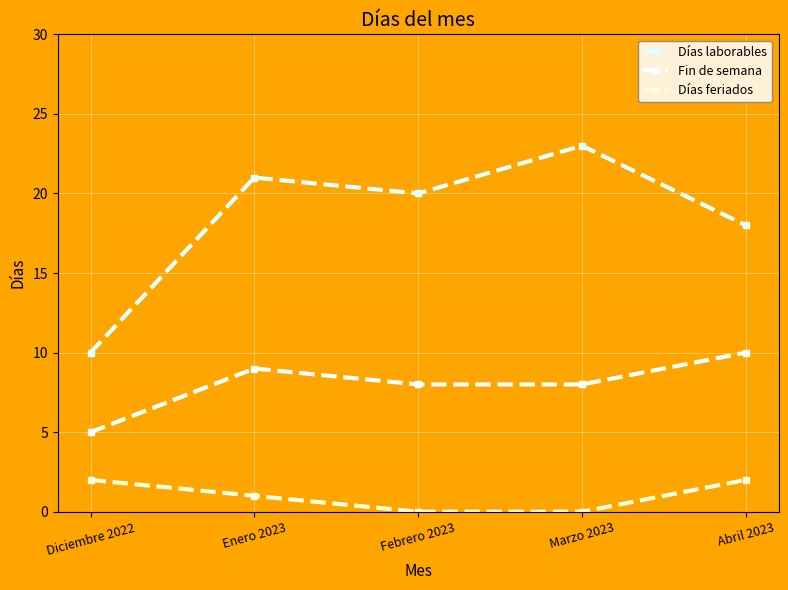

Rank the series by their maximum value, from lowest to highest.

Días feriados, Fin de semana, Días laborables